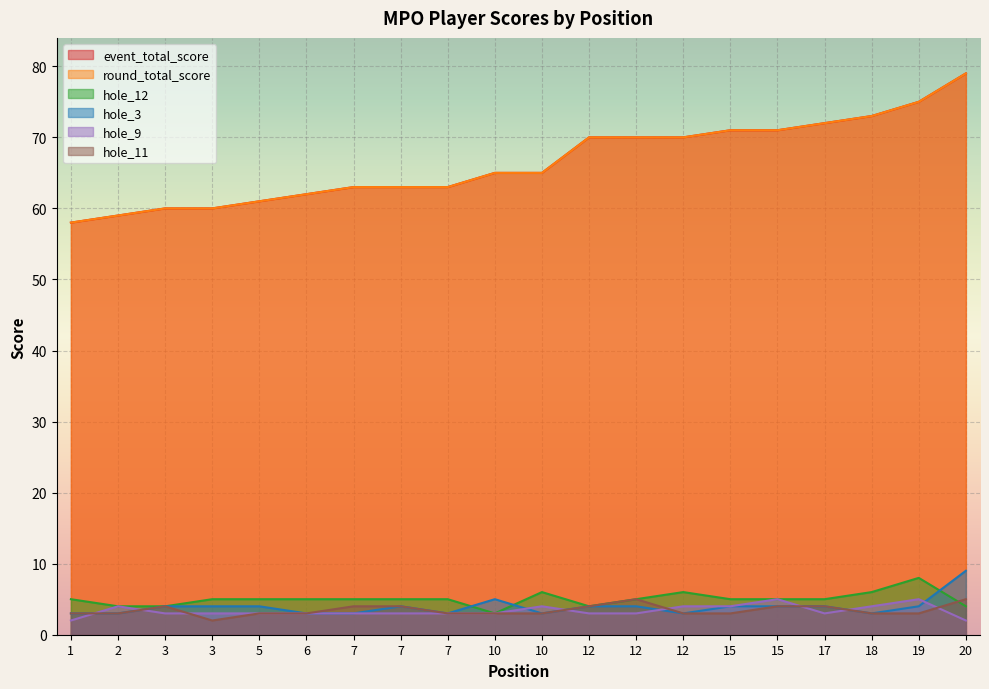

What is the difference between the maximum and second lowest values in the event_total_score series?

20